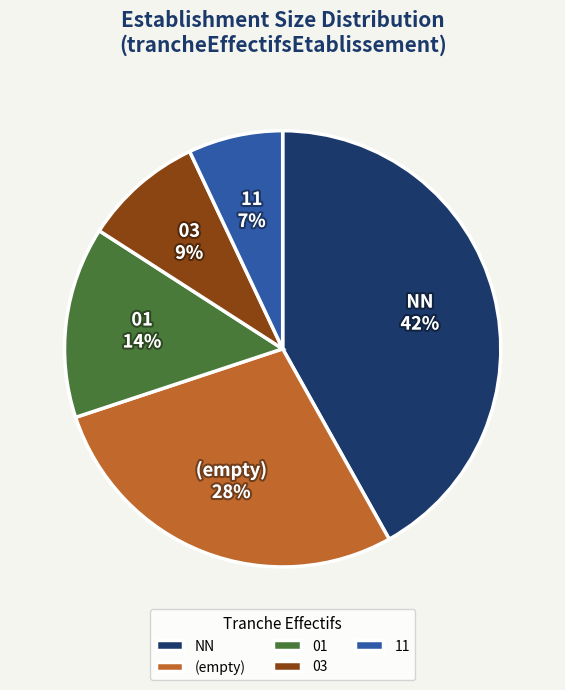

True or false: NN accounts for 42% of the total.

True